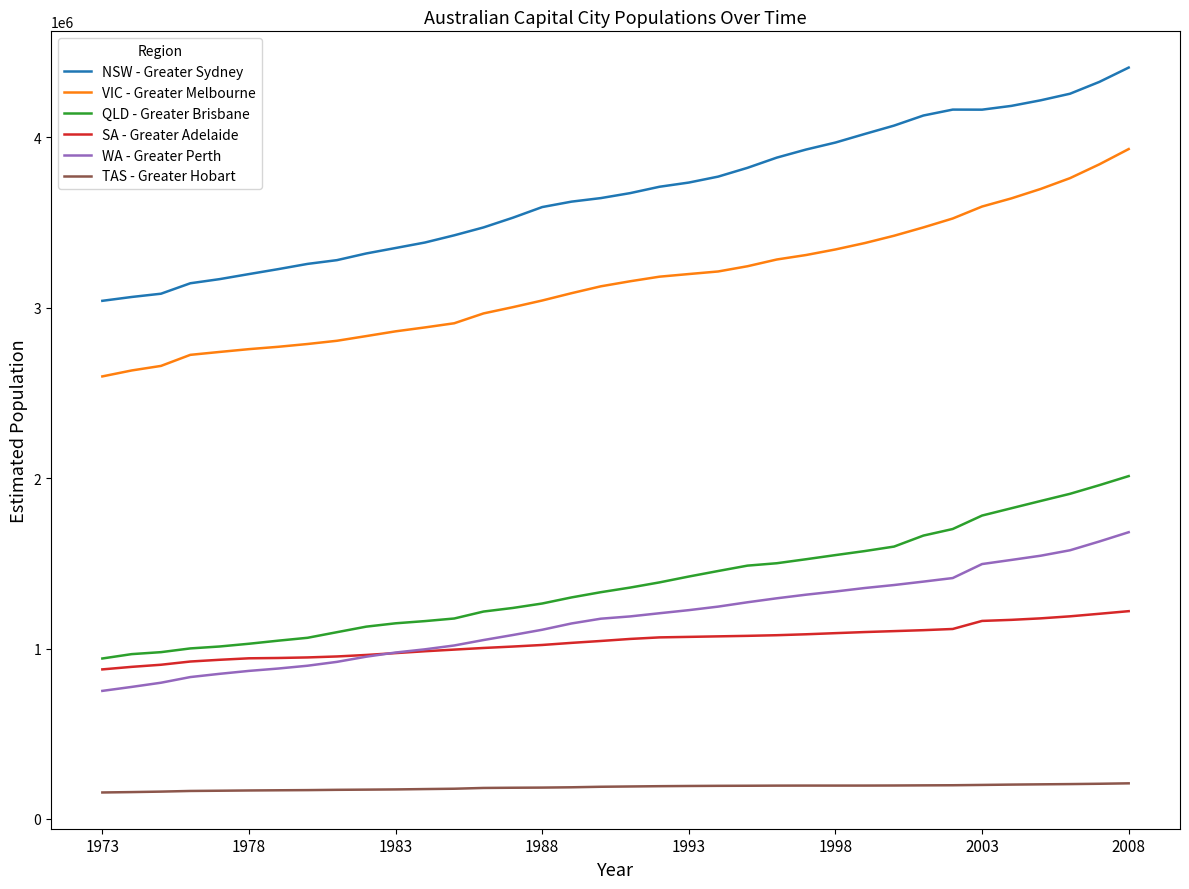

List the series in order of their peak value, highest first.

NSW - Greater Sydney, VIC - Greater Melbourne, QLD - Greater Brisbane, WA - Greater Perth, SA - Greater Adelaide, TAS - Greater Hobart